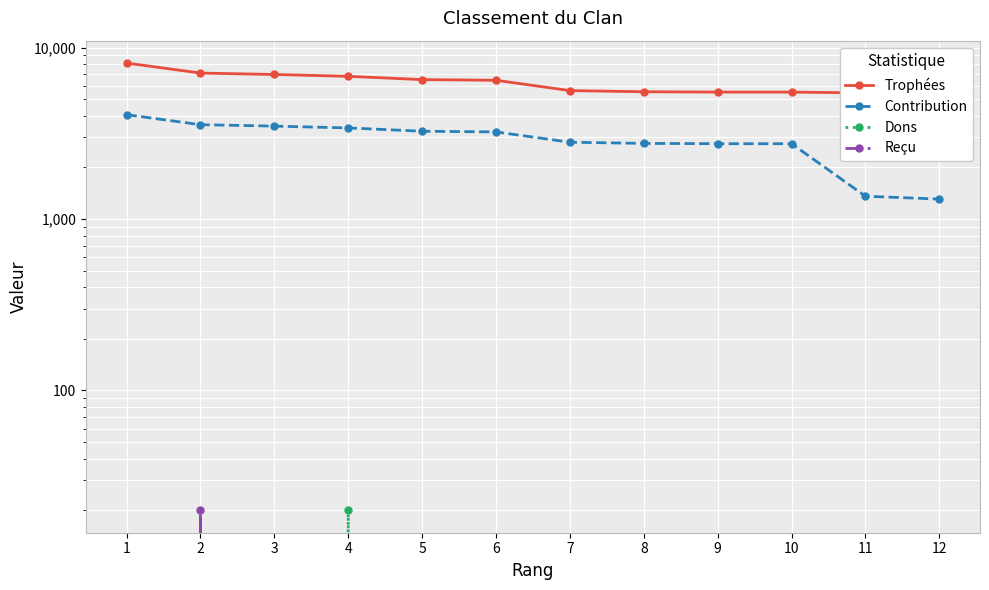

Which series has the largest range (max minus min)?

Trophées